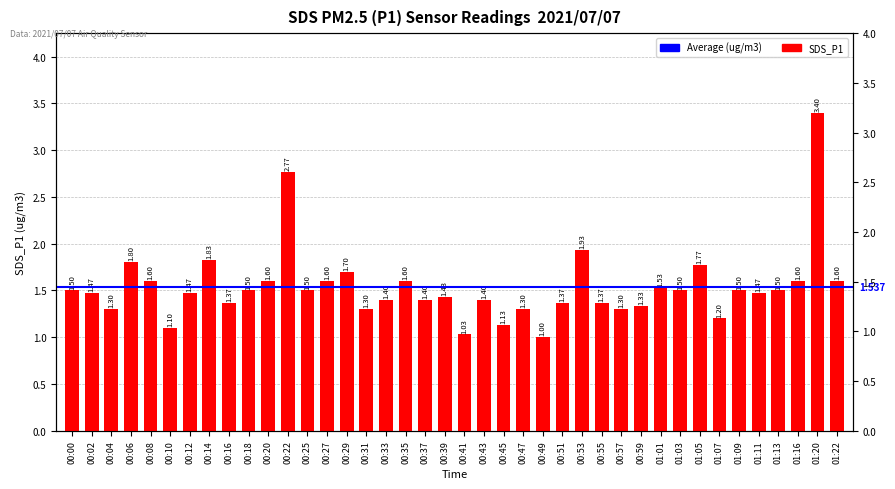

Is it true that the value at 00:02 is 2.3?

False